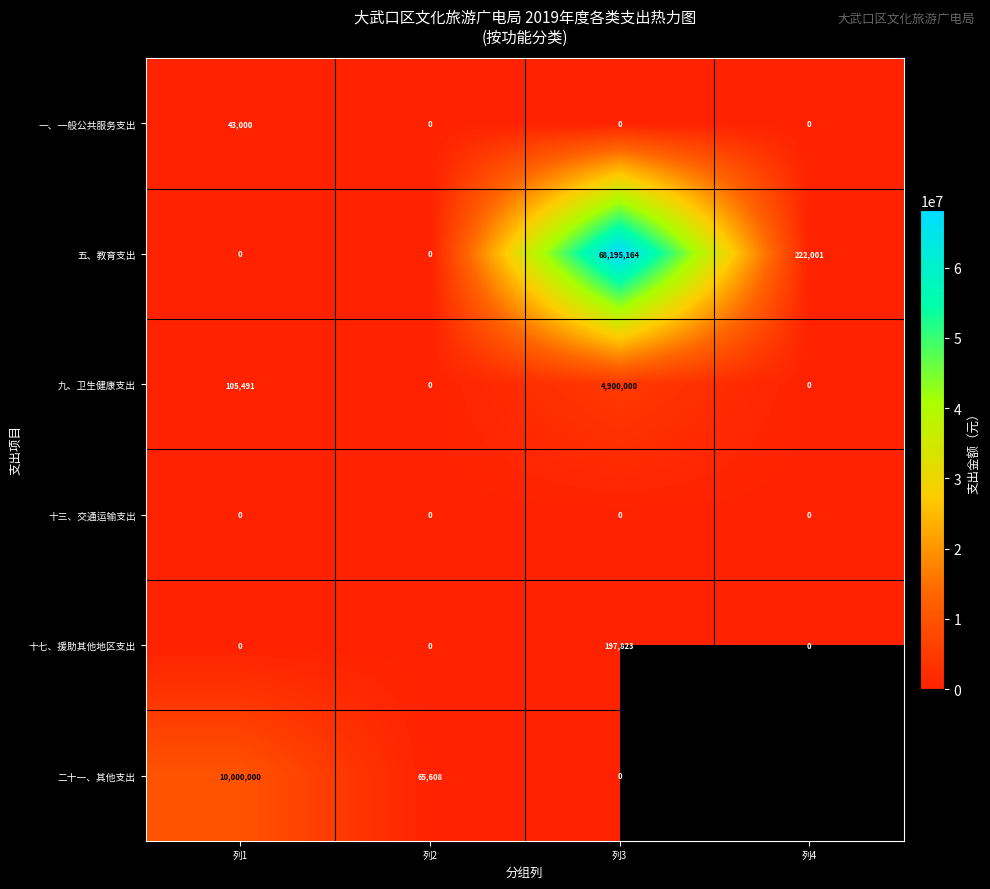

At which category is the sum across all series the highest?

列3